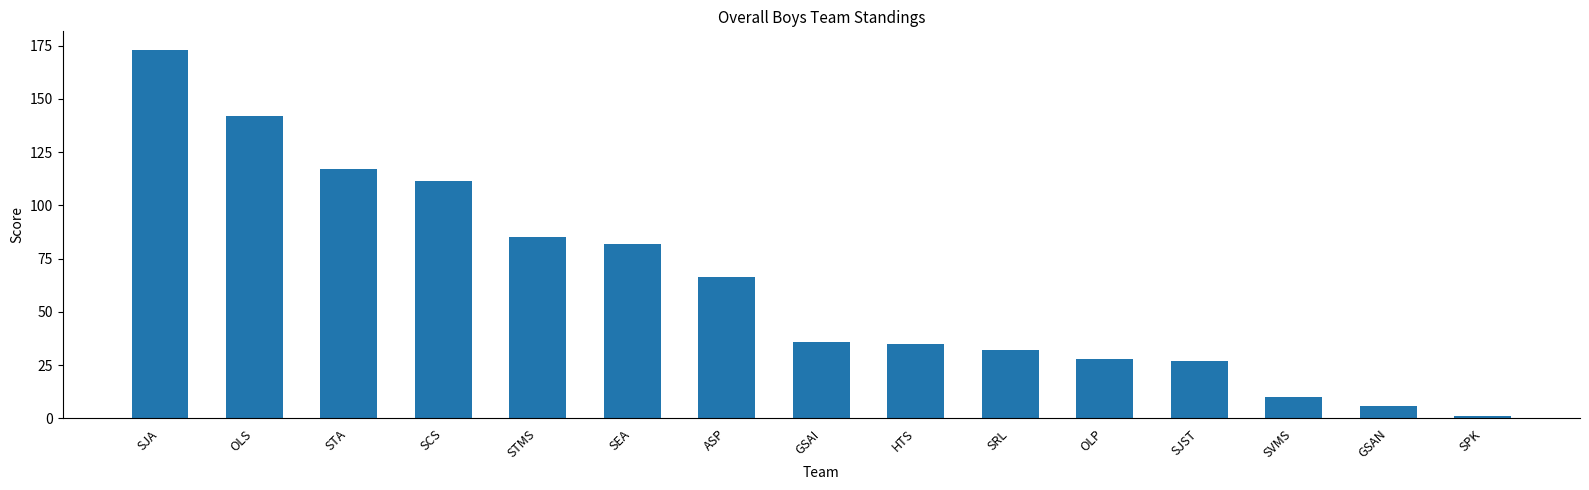

Is it true that the value at SJA is 173.0?

True